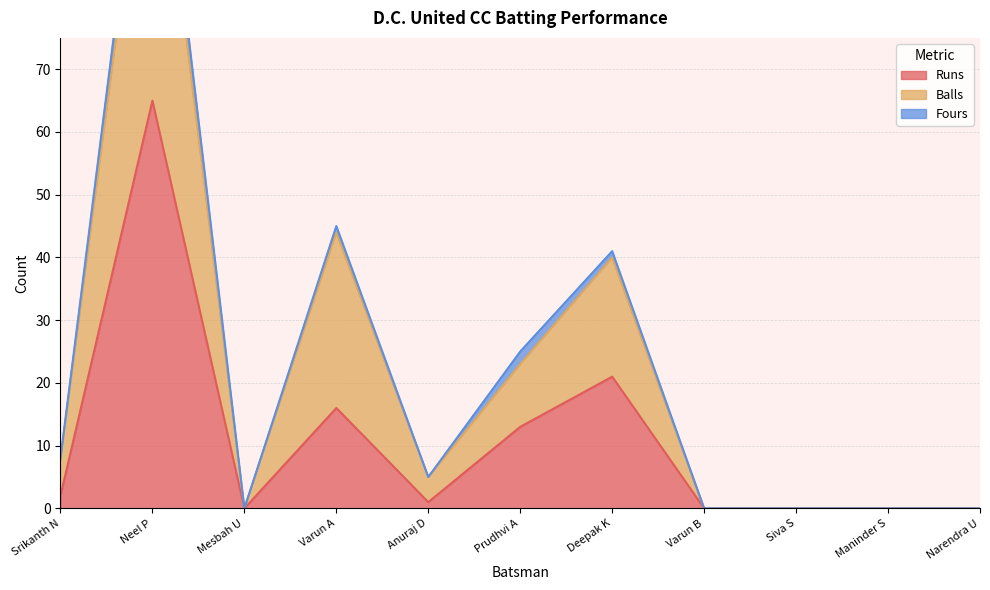

Where is the first local minimum for Runs?

Mesbah U